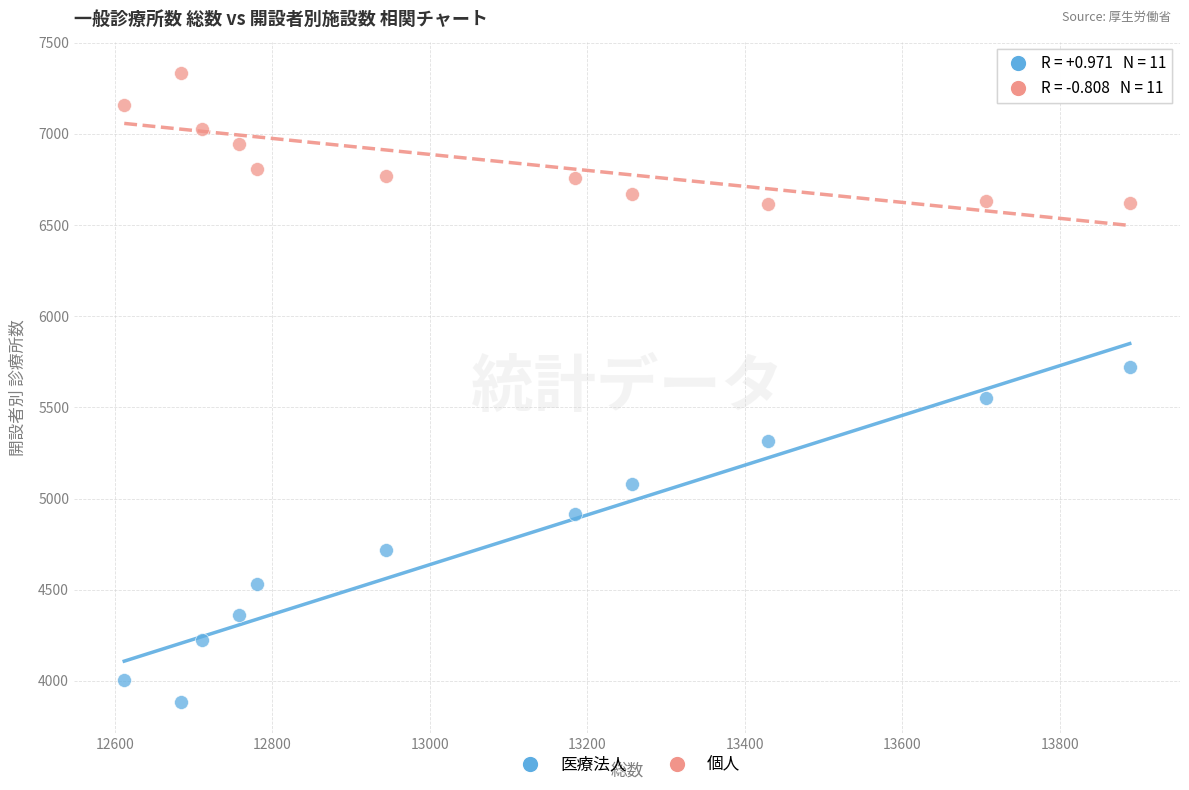

Which series contains the lowest Y value?

医療法人